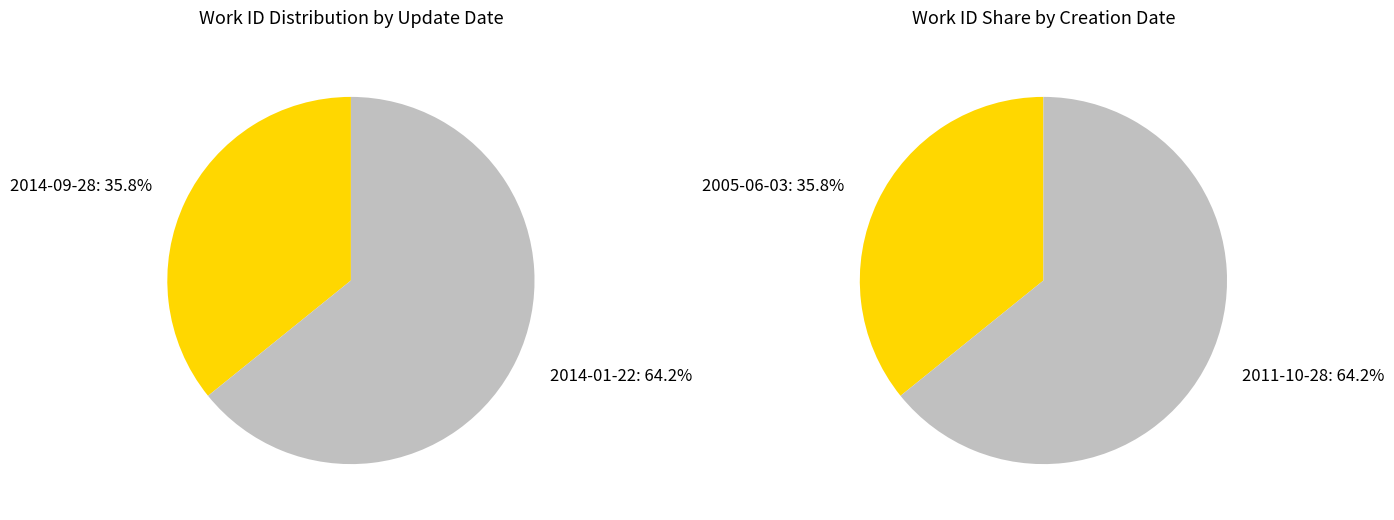

Does 2014-01-22 represent more than half of the total?

Yes